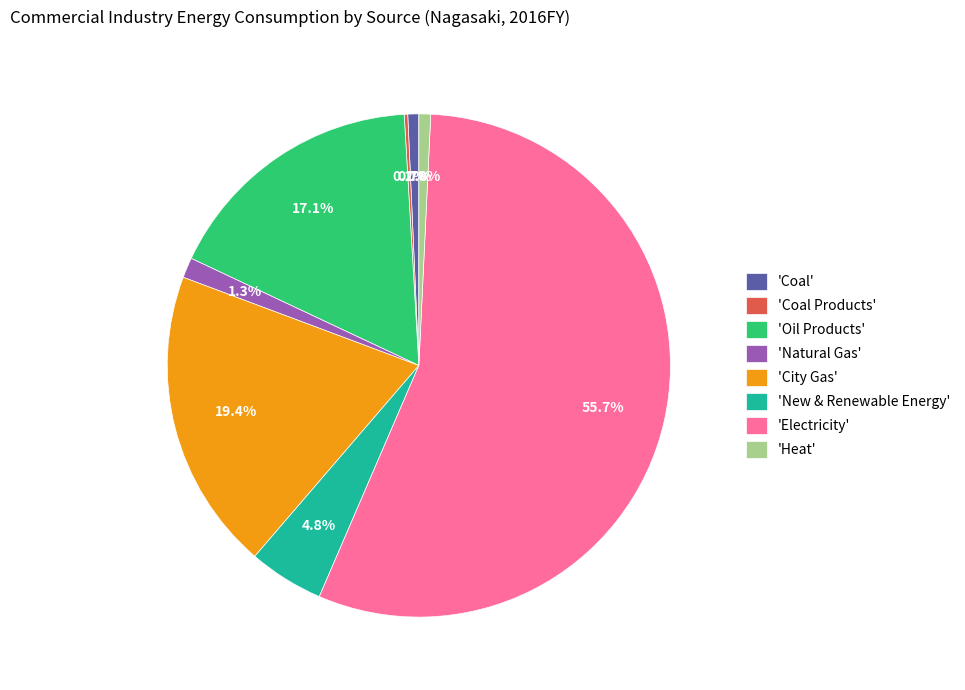

What is the ratio of the value at 'City Gas' to the value at 'Coal'?

27.5